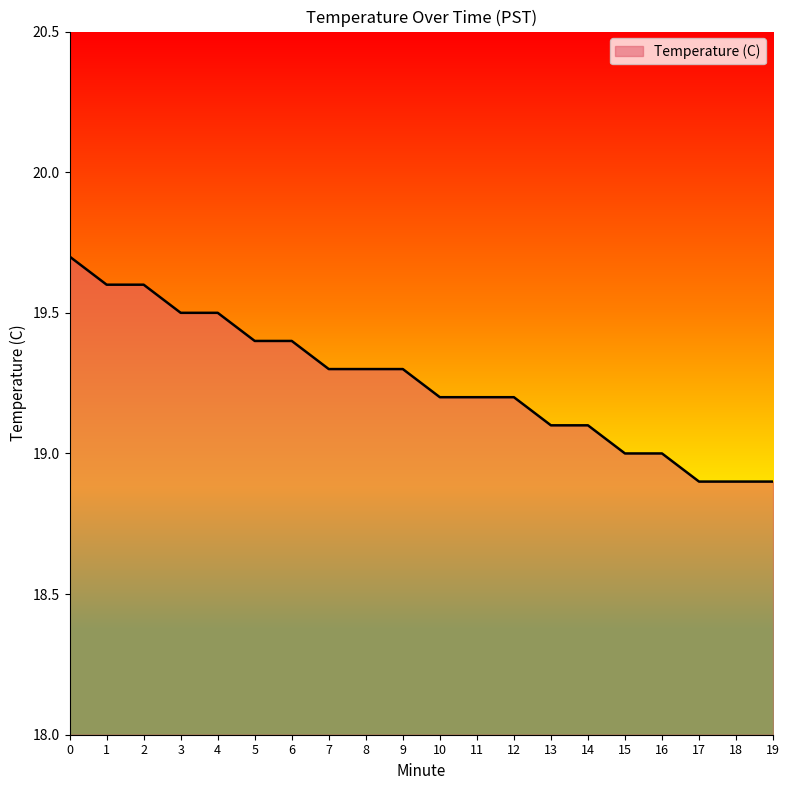

What is the smallest value displayed?

18.9